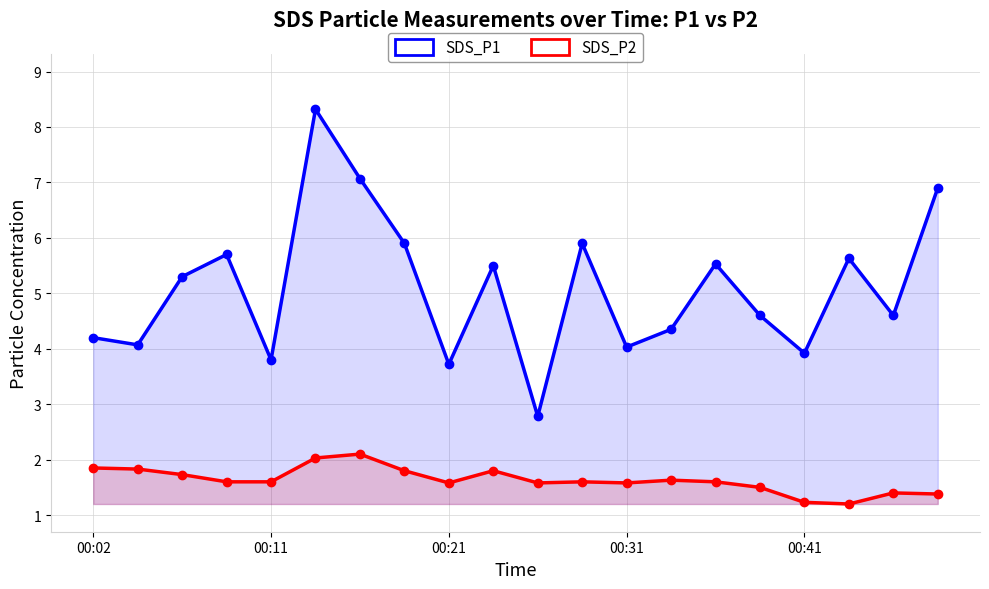

The value of SDS_P2 at 9 is 1.8. True or false?

True